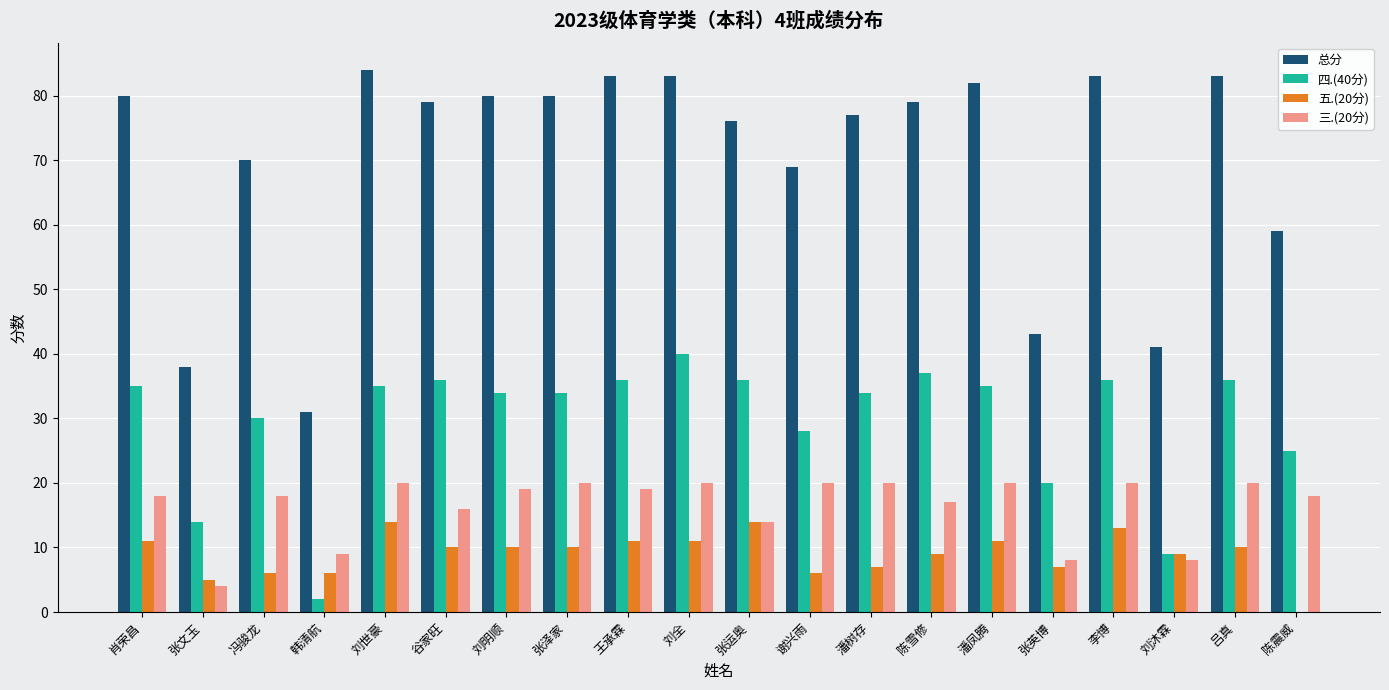

Is it true that 三.(20分) equals 12 at 肖荣昌?

False